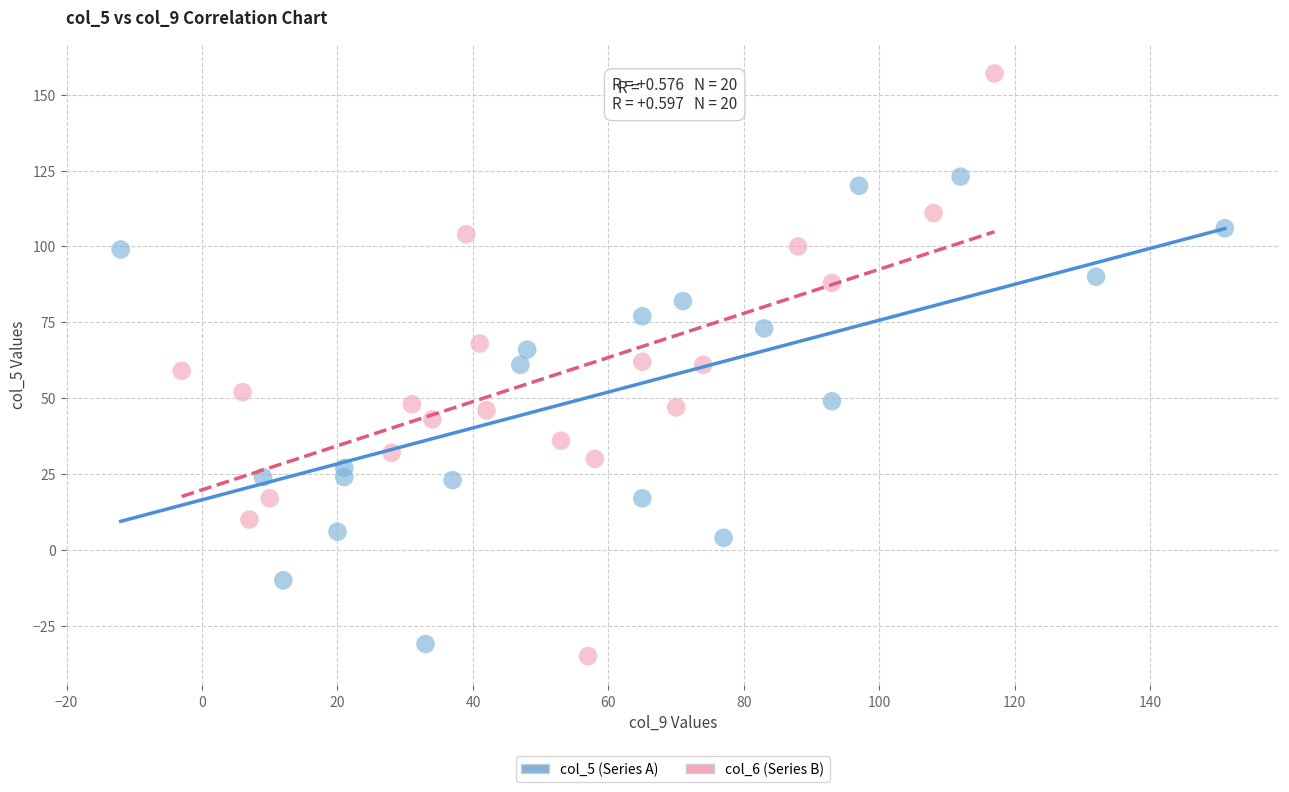

Which series has the largest Y range (max minus min)?

col_6 (Series B)